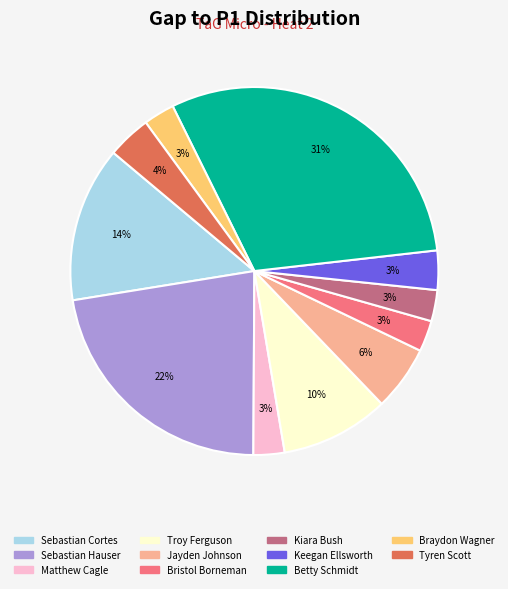

Between Kiara Bush and Jayden Johnson, which is larger?

Jayden Johnson